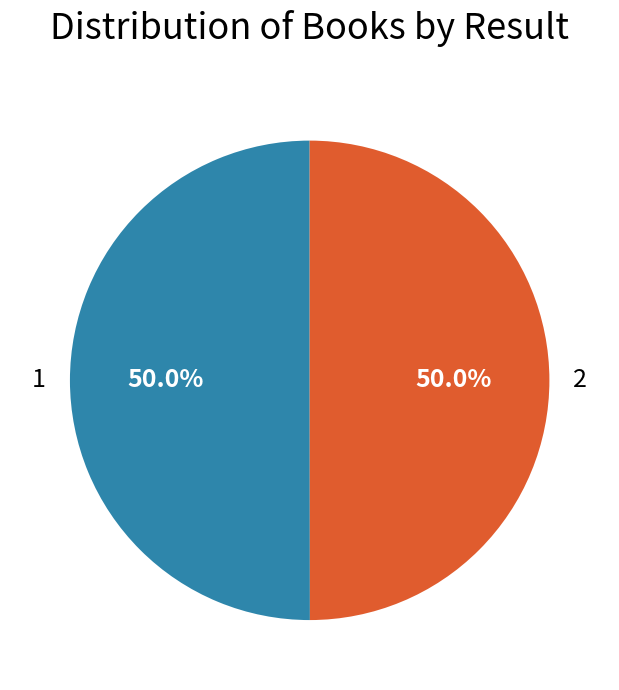

What is the ratio of the value at 1 to the value at 2?

1.0